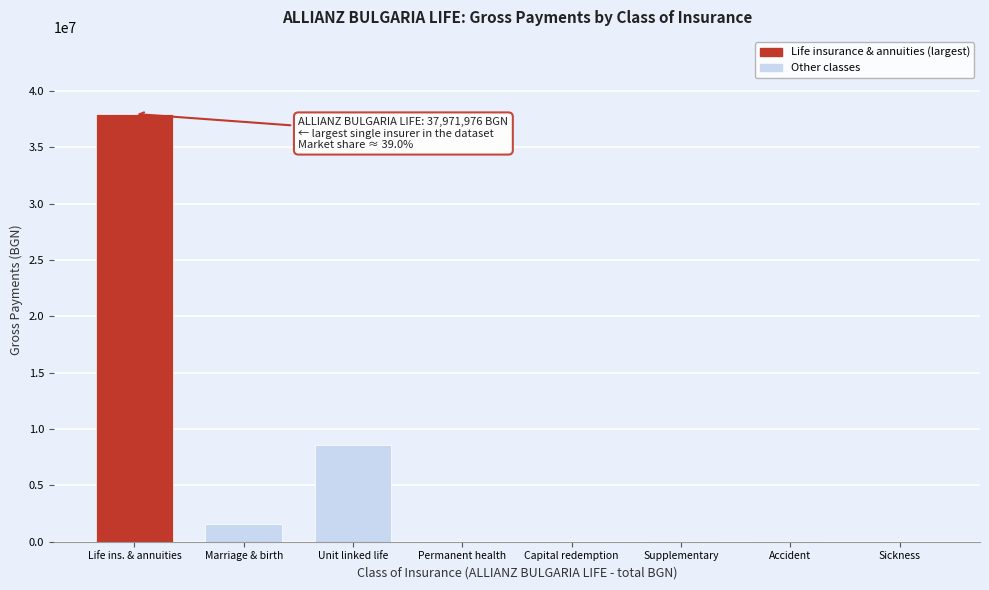

True or false: the data shows 1597181.7 at Marriage & birth.

True